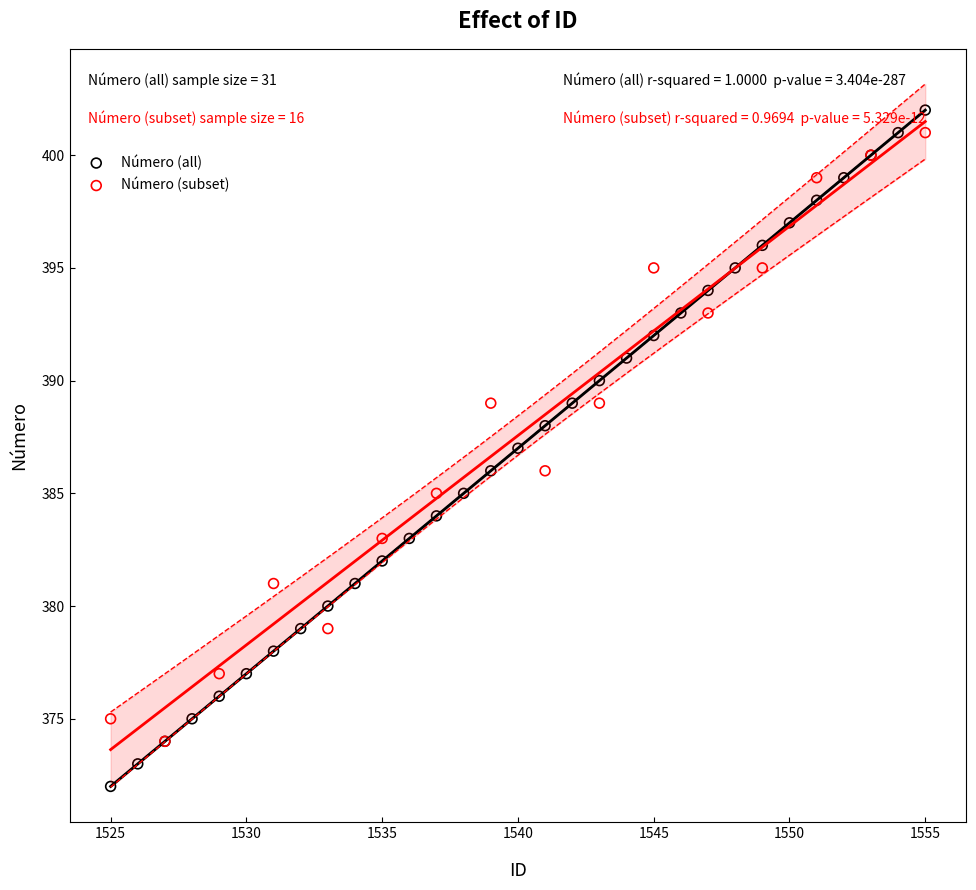

Which series contains the lowest Y value?

Número (all)